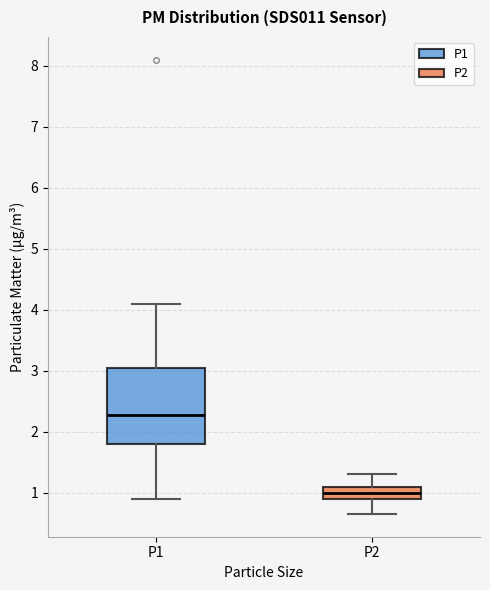

Reading left to right, read every box against the y-axis: the position of its median line, the range the box covers, and the ends of its whiskers. The values are not printed on the chart, so give them approximately, as read against the axis.

P1: median 2.3, box 1.8 to 3.0, whiskers 0.9 to 4.1
P2: median 1.0, box 0.9 to 1.1, whiskers 0.7 to 1.3